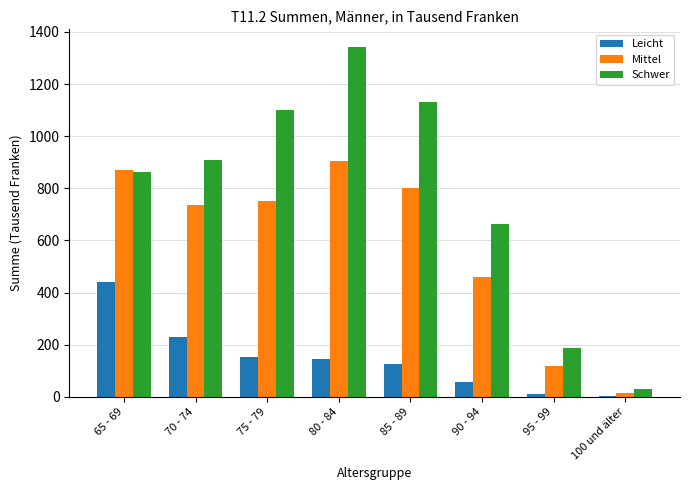

Count the number of categories in the chart.

8